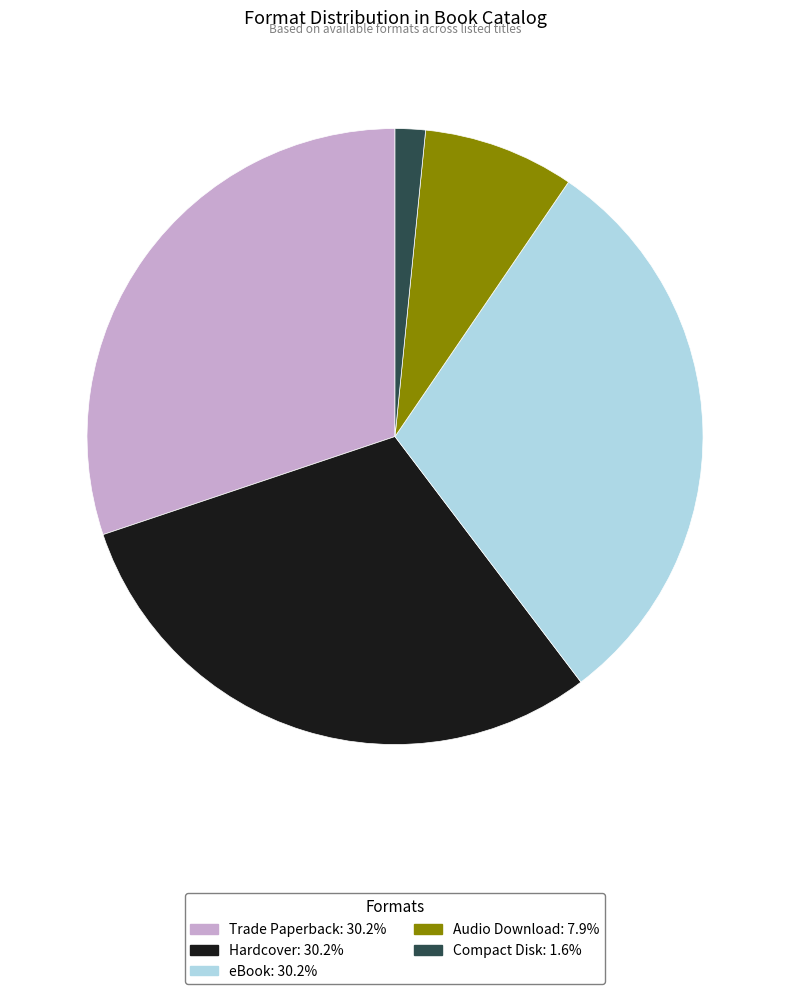

How many segments does this pie chart have?

5